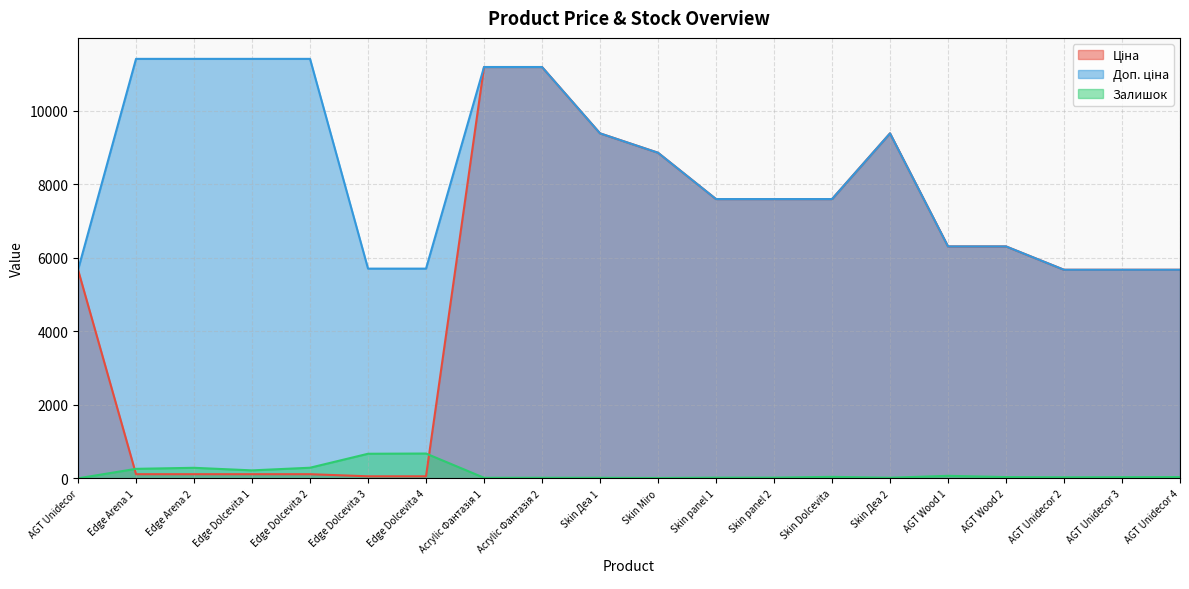

The value of Залишок at Skin Деа 1 is 16.0. True or false?

True